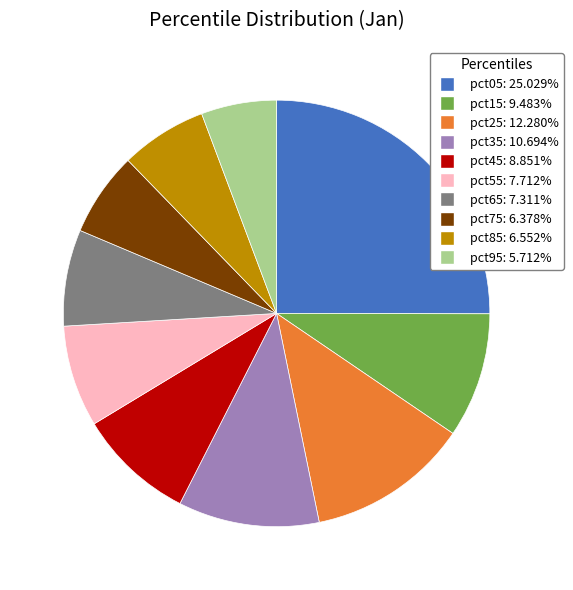

Which has a higher value, pct95 or pct85?

pct85